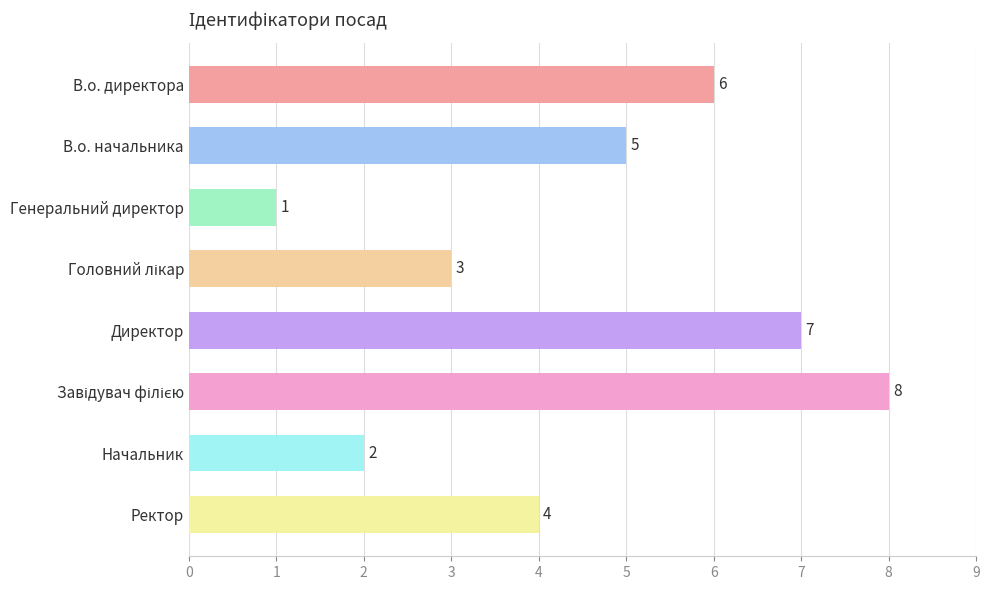

Does the chart contain stacked bars?

No